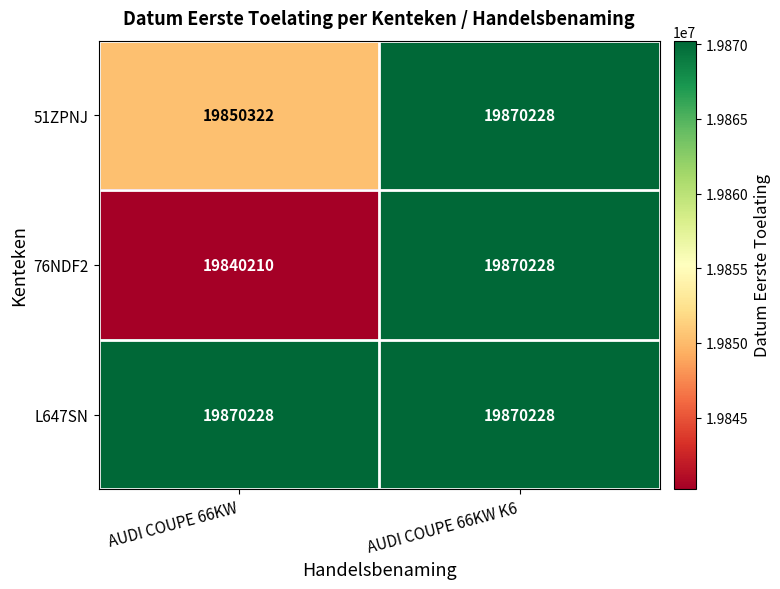

Reading left to right, extract all data points from this chart.

51ZPNJ: 19850322	19870228
76NDF2: 19840210	19870228
L647SN: 19870228	19870228